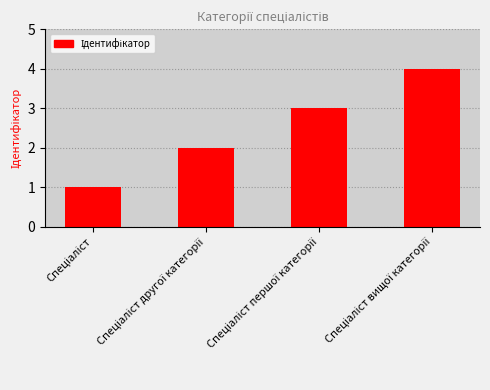

What is the difference between the second highest and second lowest values?

1